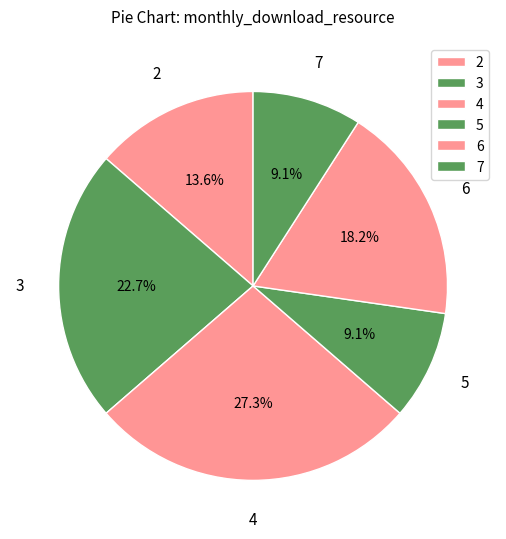

What is the ratio of the value at 2 to the value at 7?

1.5